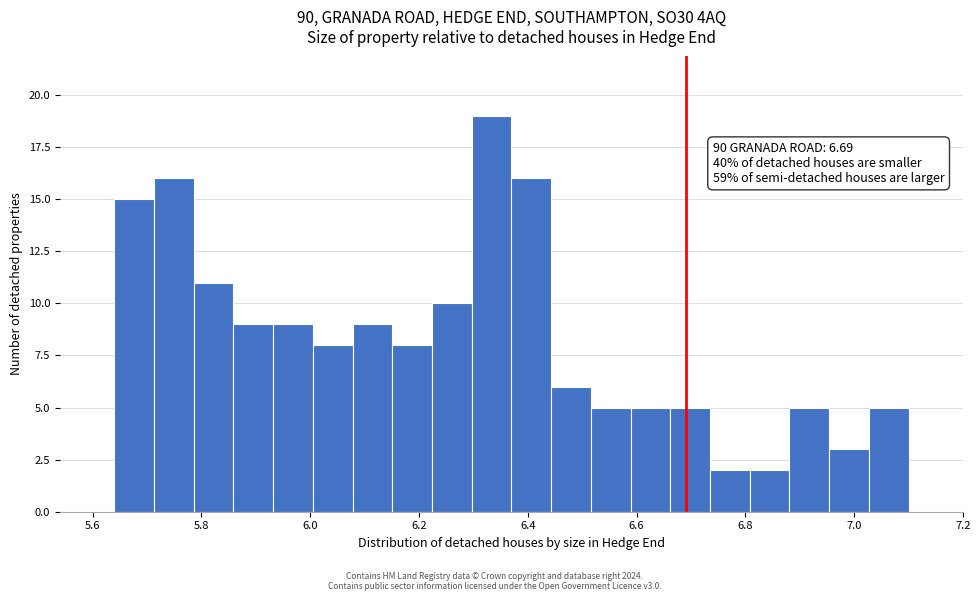

Read against the x-axis, roughly where is the centre of the tallest bar?

6.34